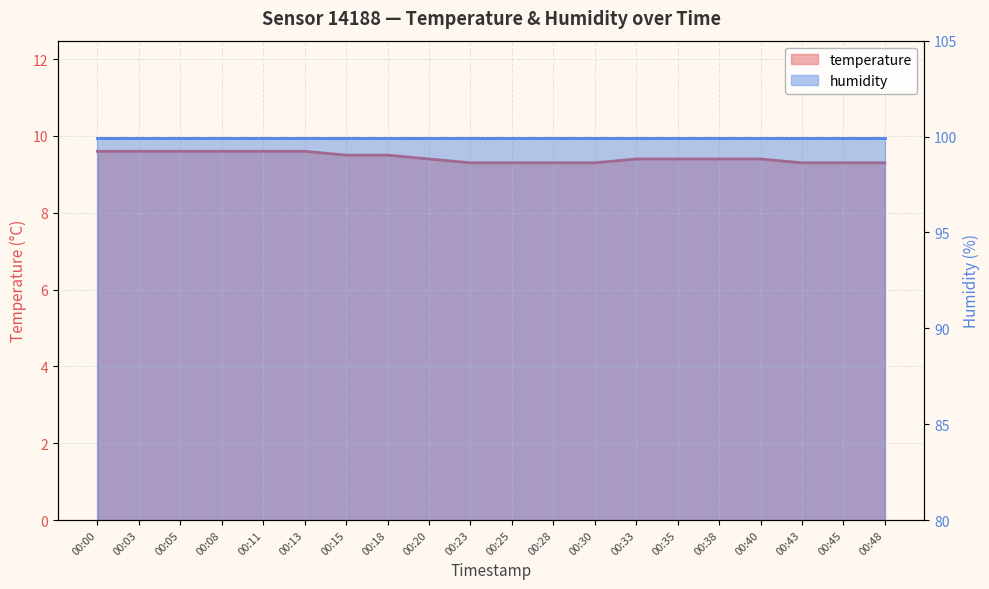

True or false: the data has more than 0 interior local peaks.

False